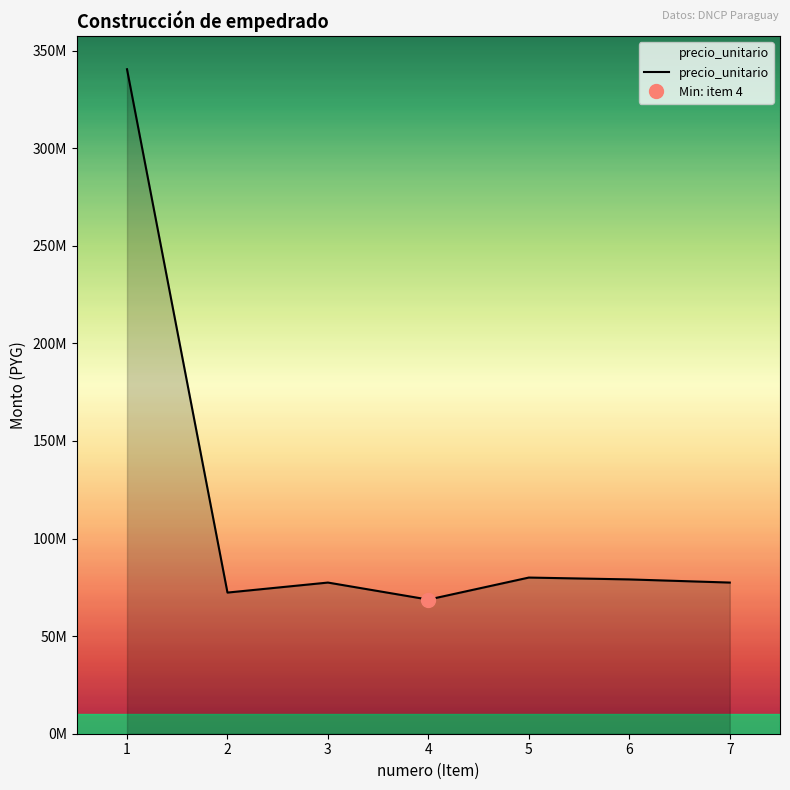

At which category does the chart reach its peak across all series?

1